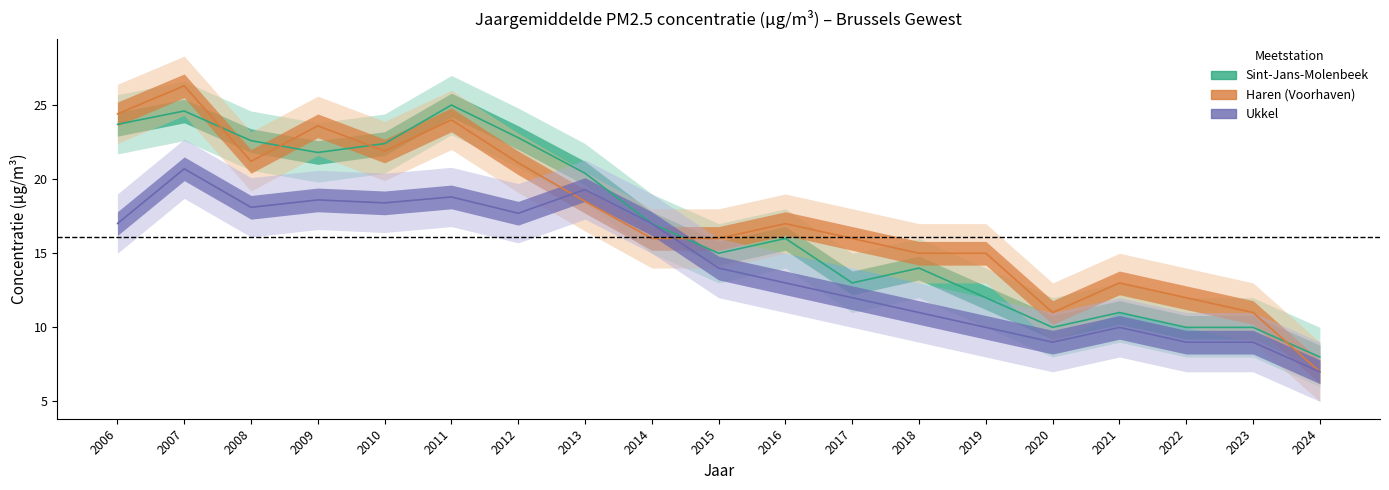

Reading right to left, transcribe all the data shown in this chart.

Sint-Jans-Molenbeek: 2024=8.0	2023=10.0	2022=10.0	2021=11.0	2020=10.0	2019=12.0	2018=14.0	2017=13.0	2016=16.0	2015=15.0	2014=17.0	2013=20.4	2012=22.8	2011=25.0	2010=22.4	2009=21.8	2008=22.6	2007=24.6	2006=23.7
Haren: 2024=7.0	2023=11.0	2022=12.0	2021=13.0	2020=11.0	2019=15.0	2018=15.0	2017=16.0	2016=17.0	2015=16.0	2014=16.0	2013=18.5	2012=21.1	2011=24.0	2010=21.9	2009=23.6	2008=21.2	2007=26.3	2006=24.4
Ukkel: 2024=7.0	2023=9.0	2022=9.0	2021=10.0	2020=9.0	2019=10.0	2018=11.0	2017=12.0	2016=13.0	2015=14.0	2014=17.0	2013=19.3	2012=17.7	2011=18.8	2010=18.4	2009=18.6	2008=18.1	2007=20.7	2006=17.0